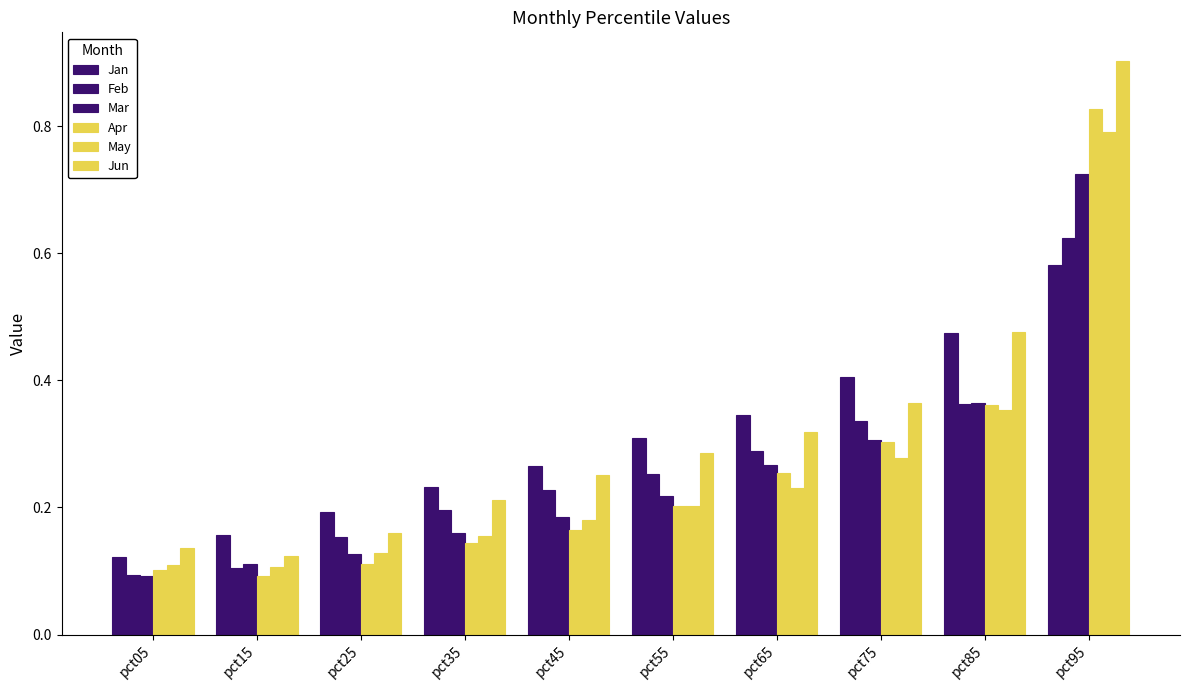

What is the sum of all Feb values?

2.6